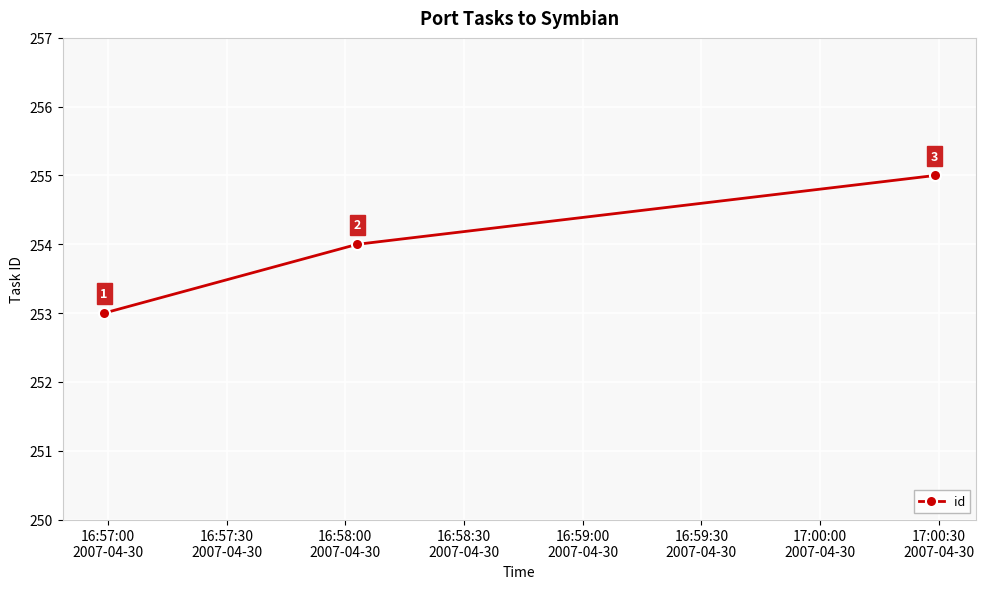

Does the chart display data point markers on the line(s)?

Yes